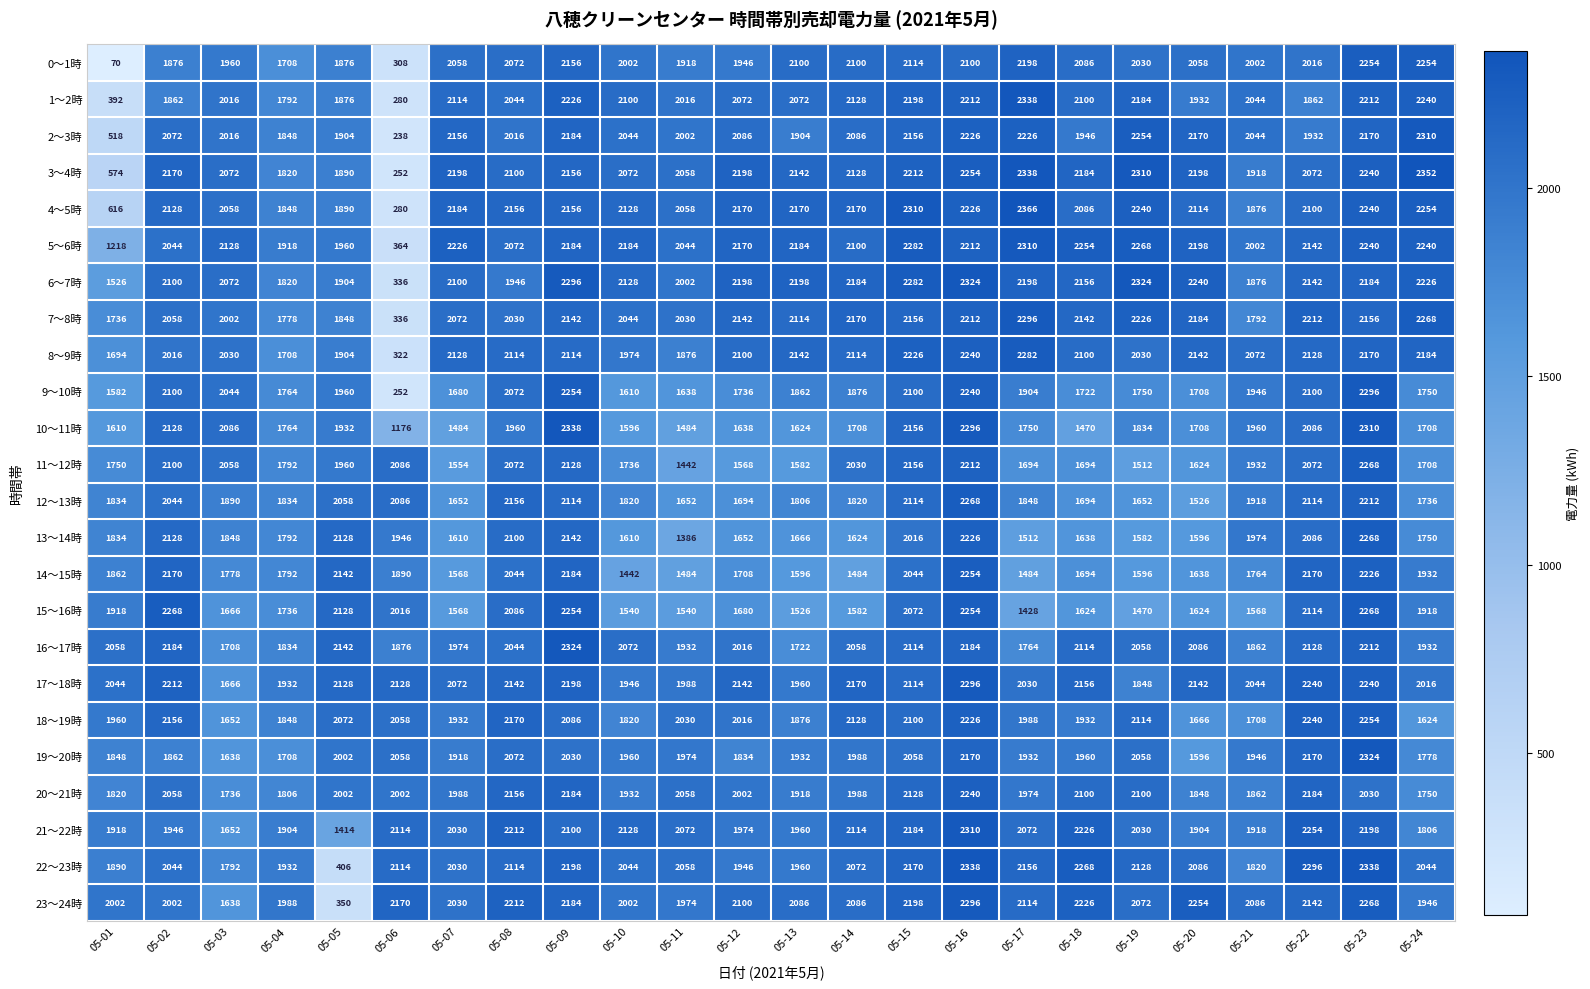

What is the difference between the second highest and second lowest values in the 1～2時 series?

1848